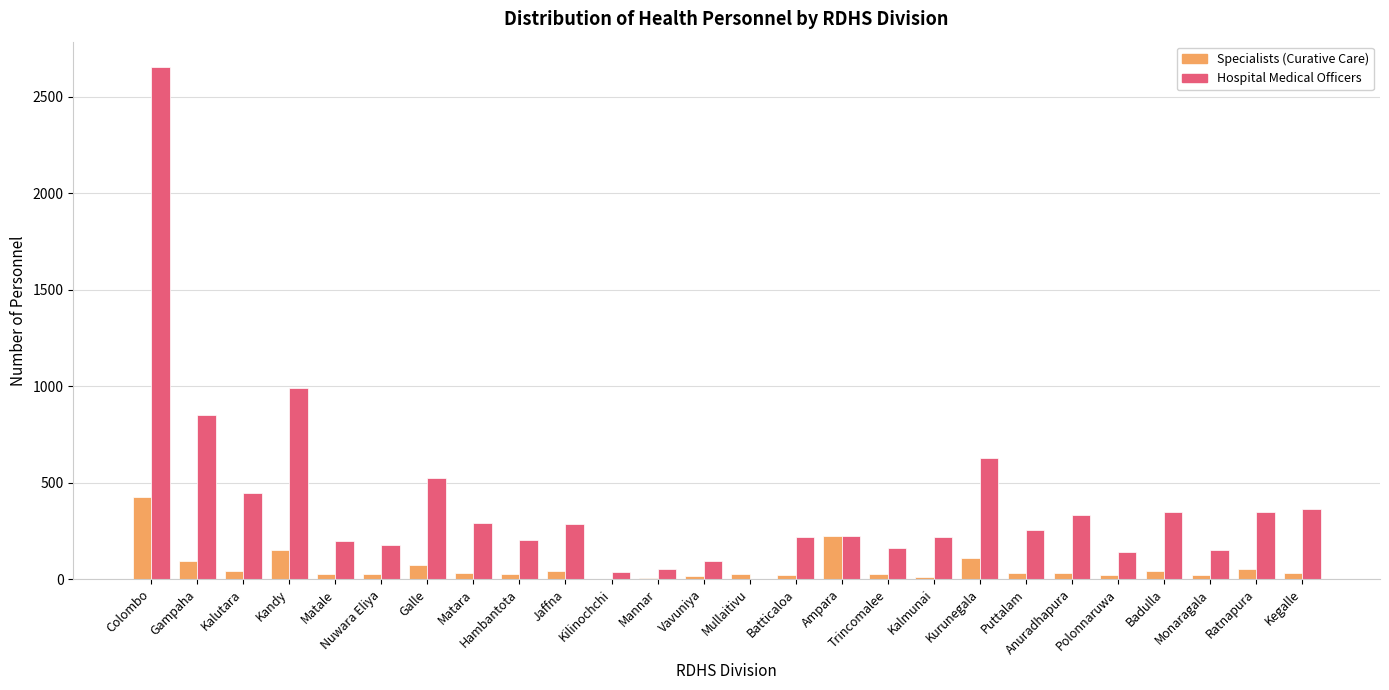

What is the sum of all Hospital Medical Officers values?

10183